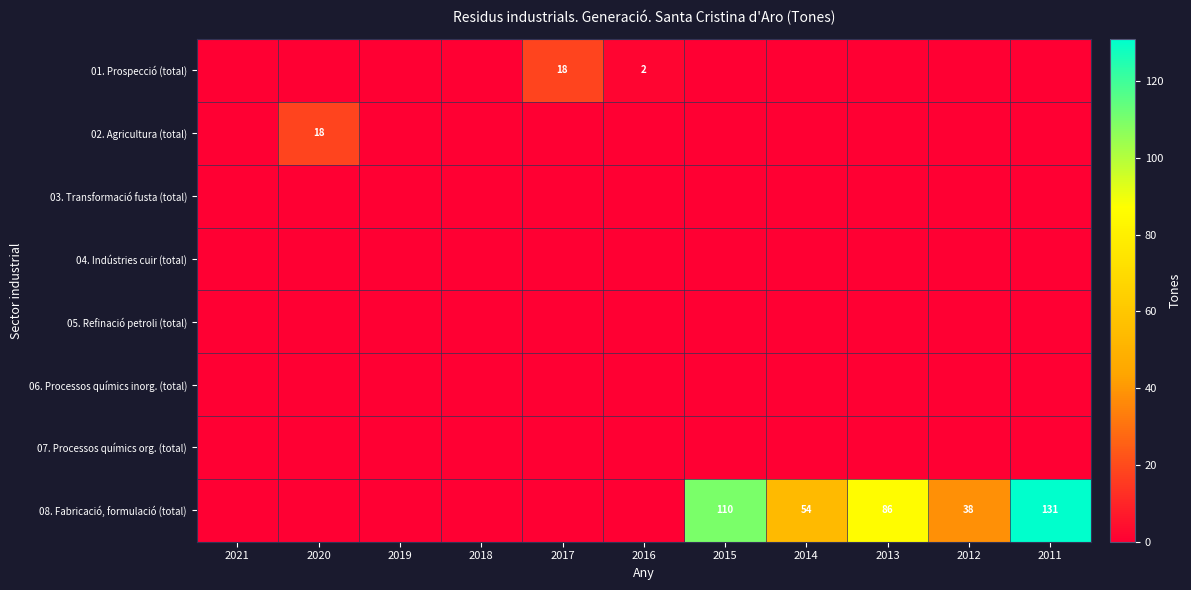

Which series changed the most between 2020 and 2014?

08. Fabricació, formulació (total)